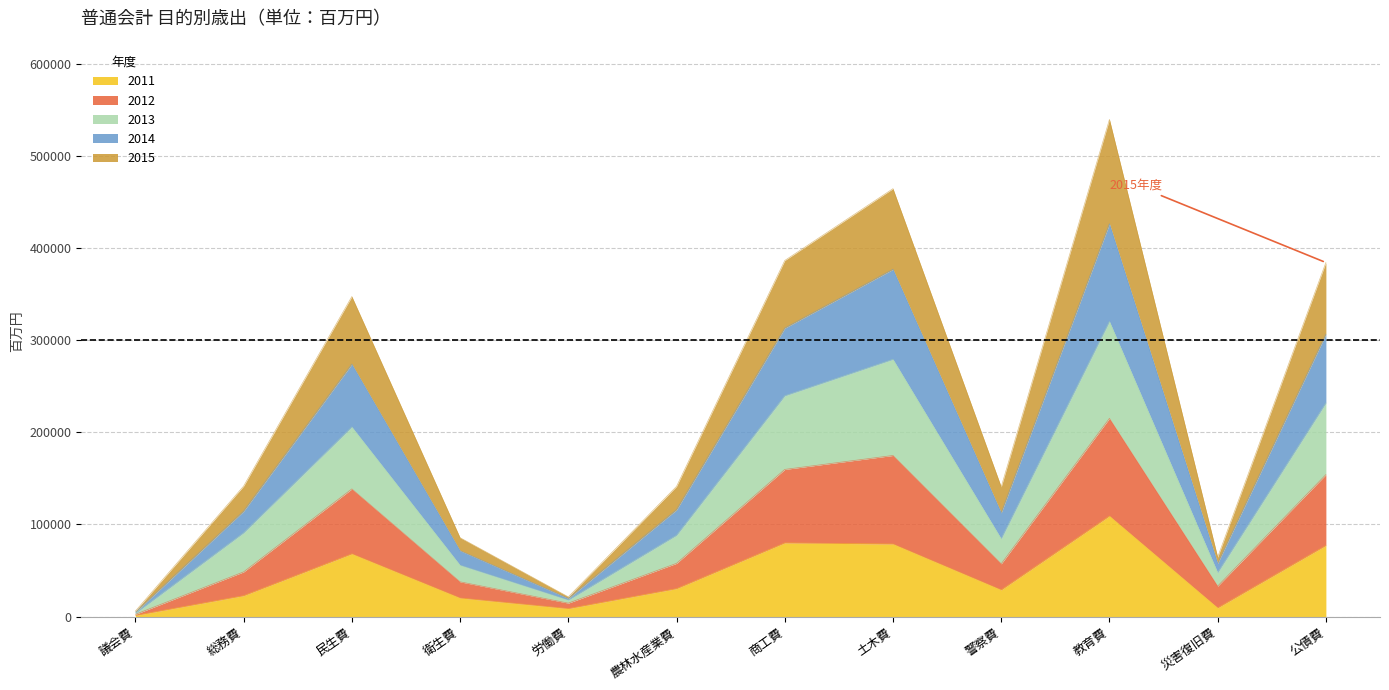

True or false: 2015 has more than 2 interior local peaks.

True